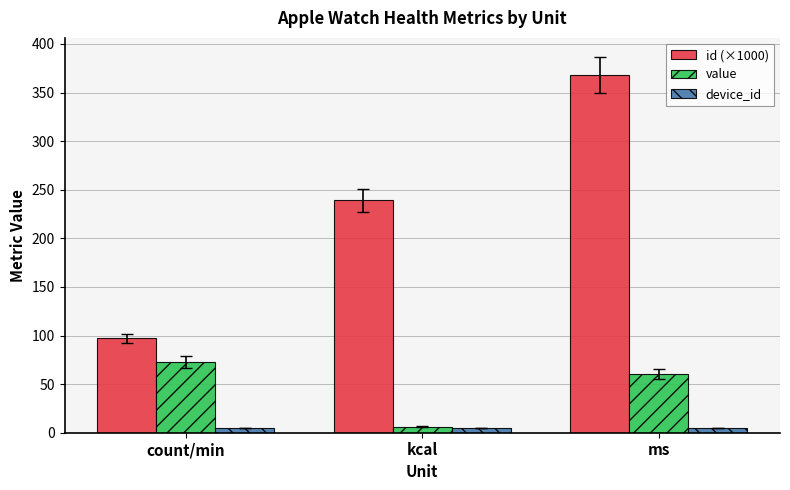

True or false: value has a value of 86.8 at ms.

False